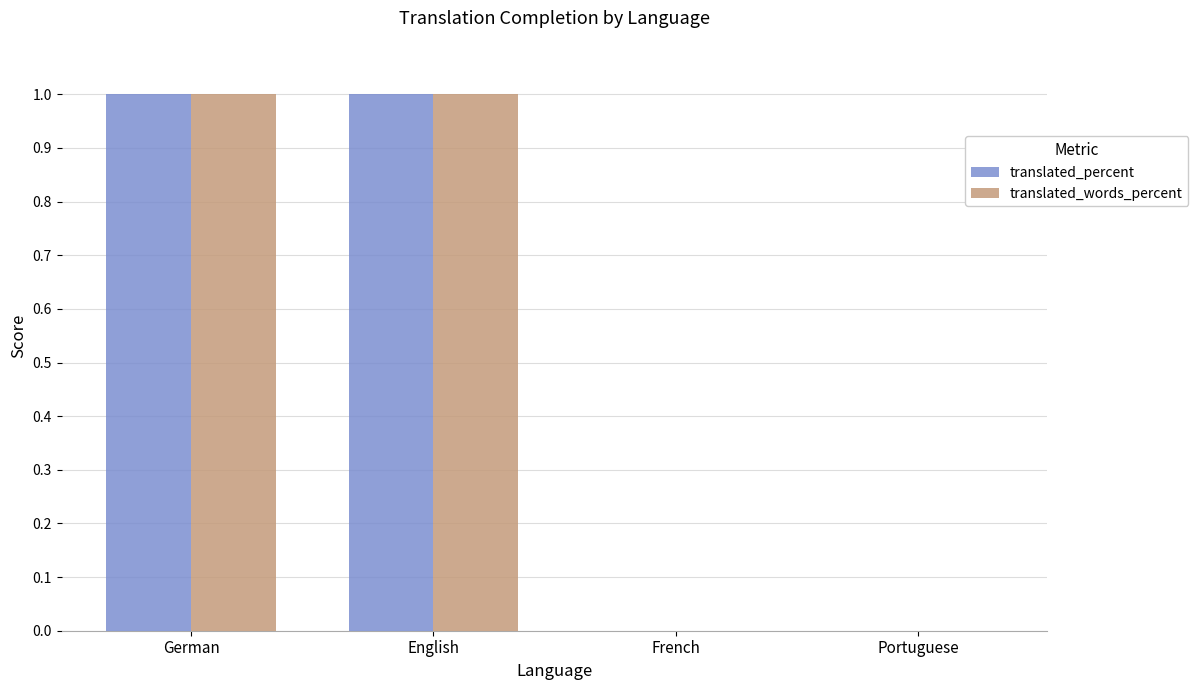

Count the translated_words_percent values in the range 0 to 100.

4